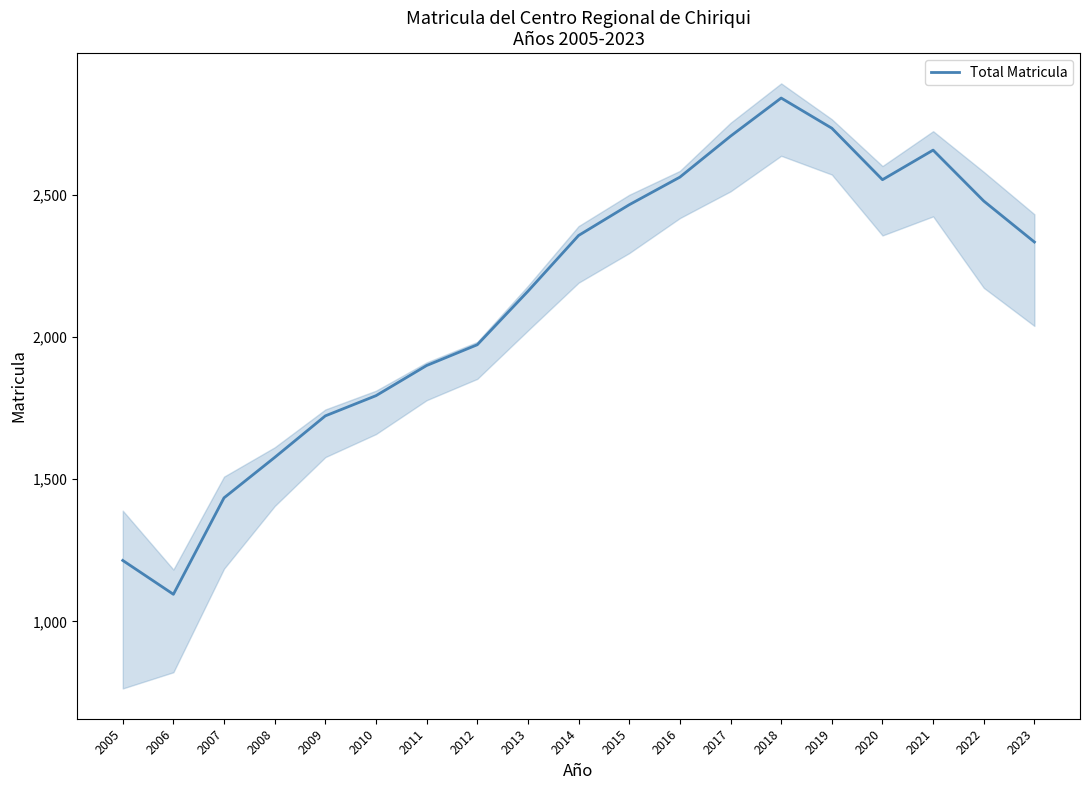

What is the value of the 10th point from the left?

2356